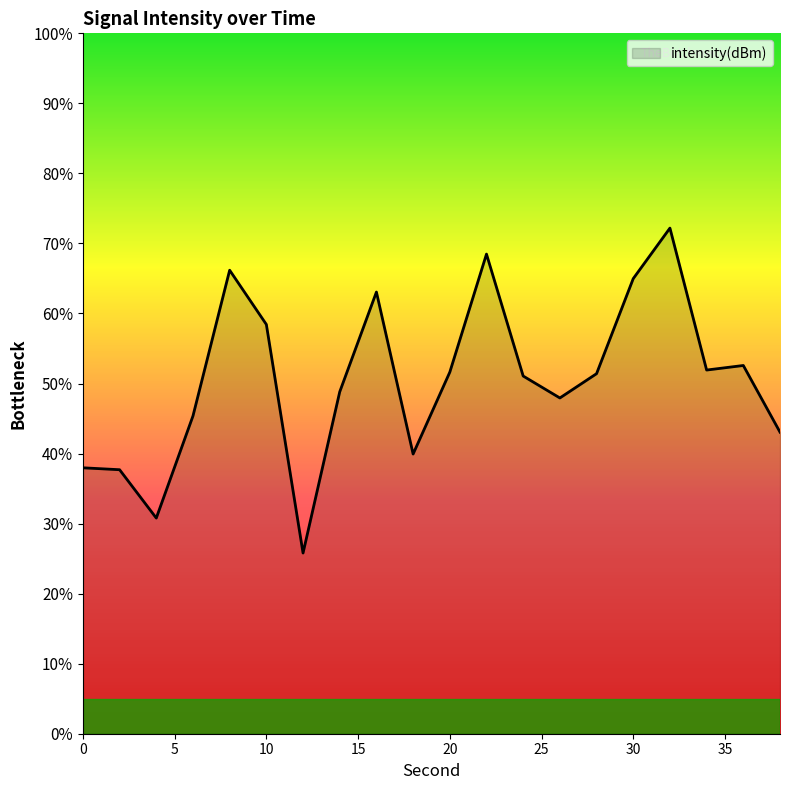

What is the difference between the maximum and minimum values?

46.4